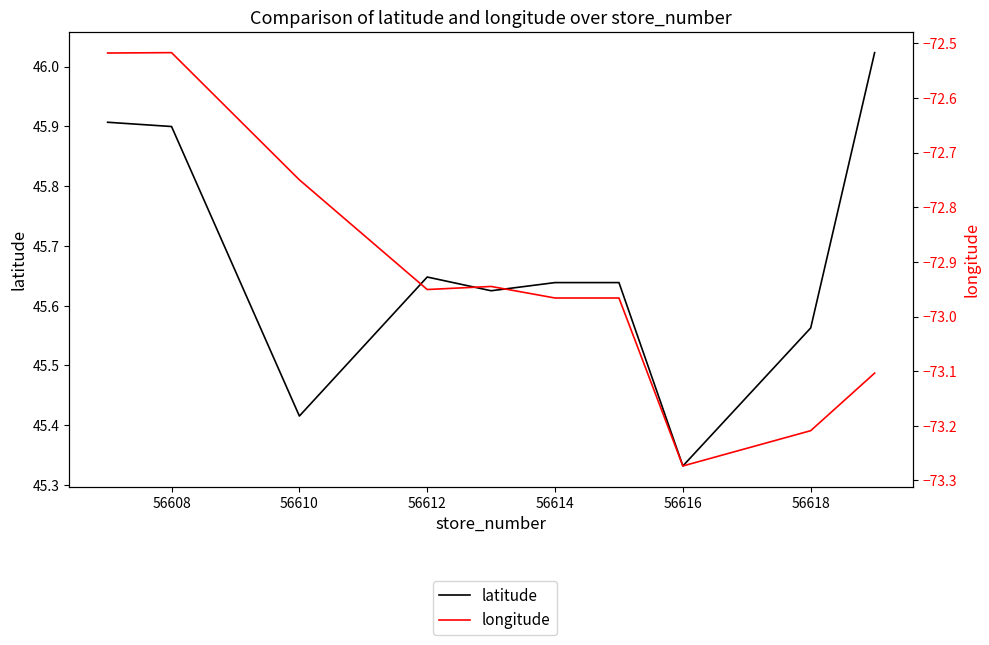

How many lines are shown in the chart?

2